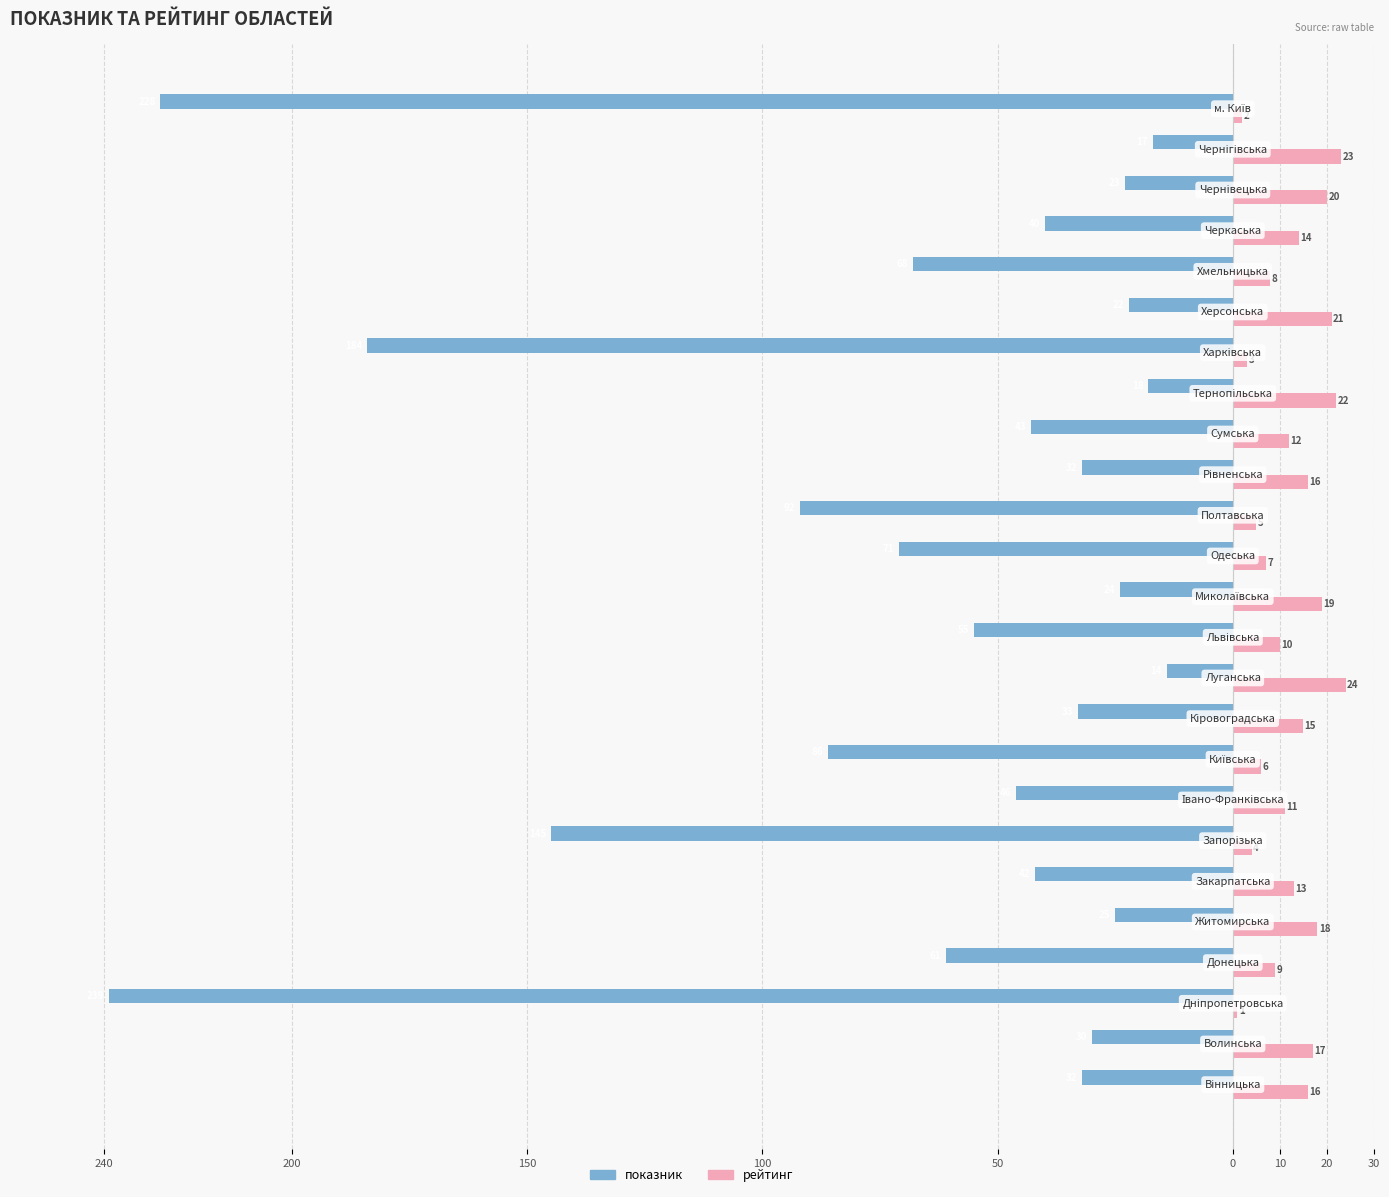

Which series has the widest spread of values?

показник